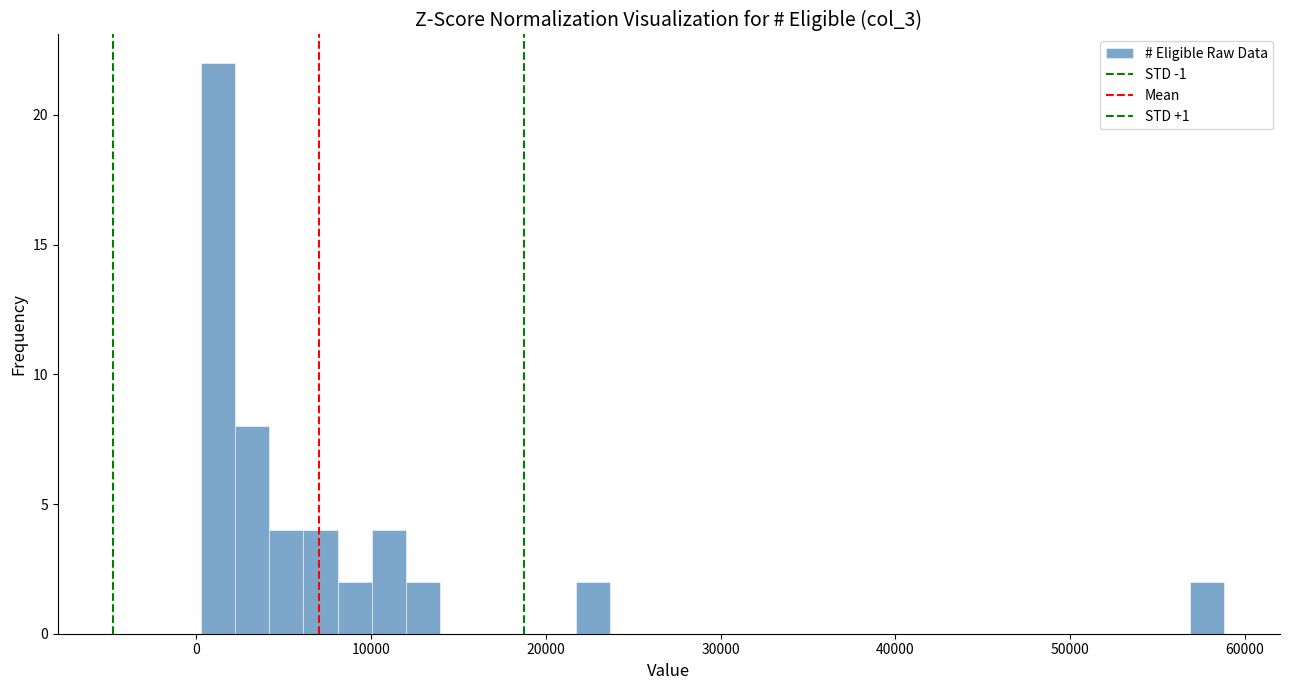

Read against the x-axis, roughly where is the centre of the tallest bar?

1000